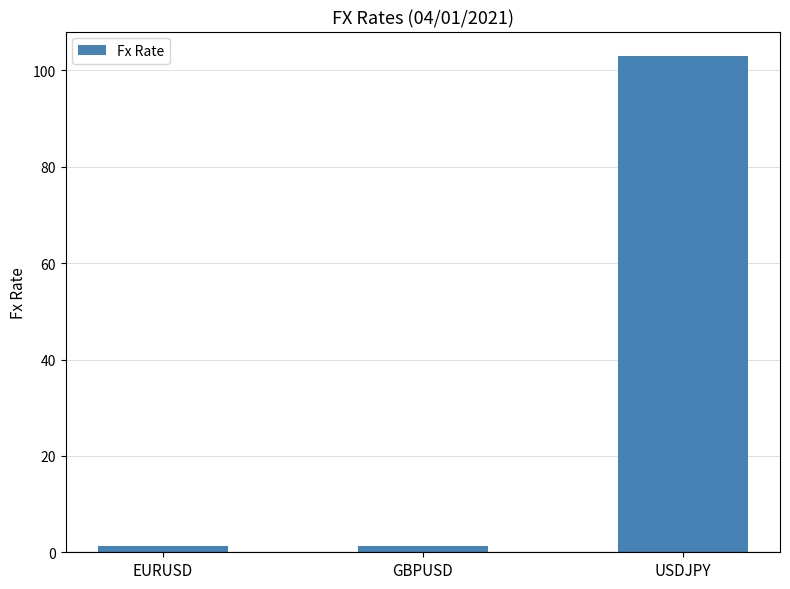

What is the greatest value displayed?

102.9